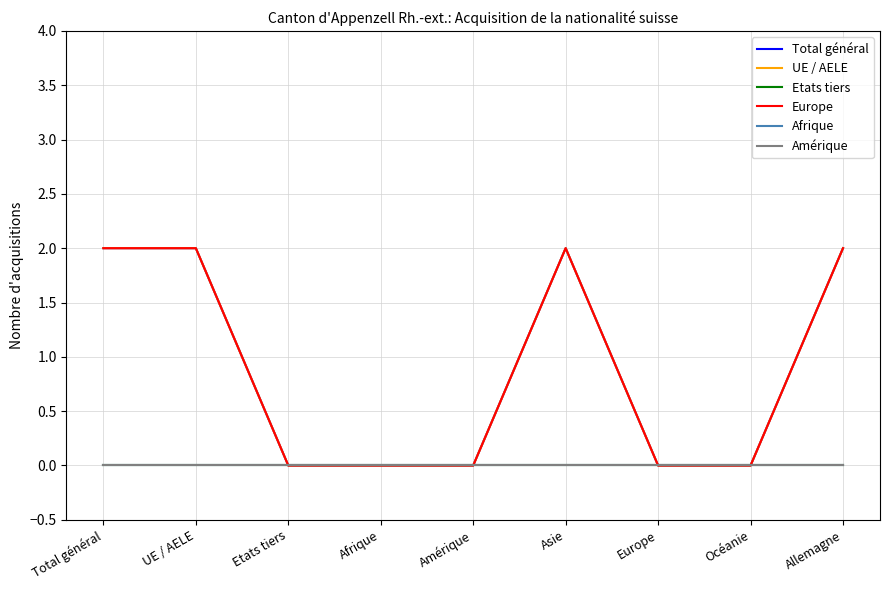

List the series in order of their peak value, highest first.

Total général, UE / AELE, Europe, Etats tiers, Afrique, Amérique